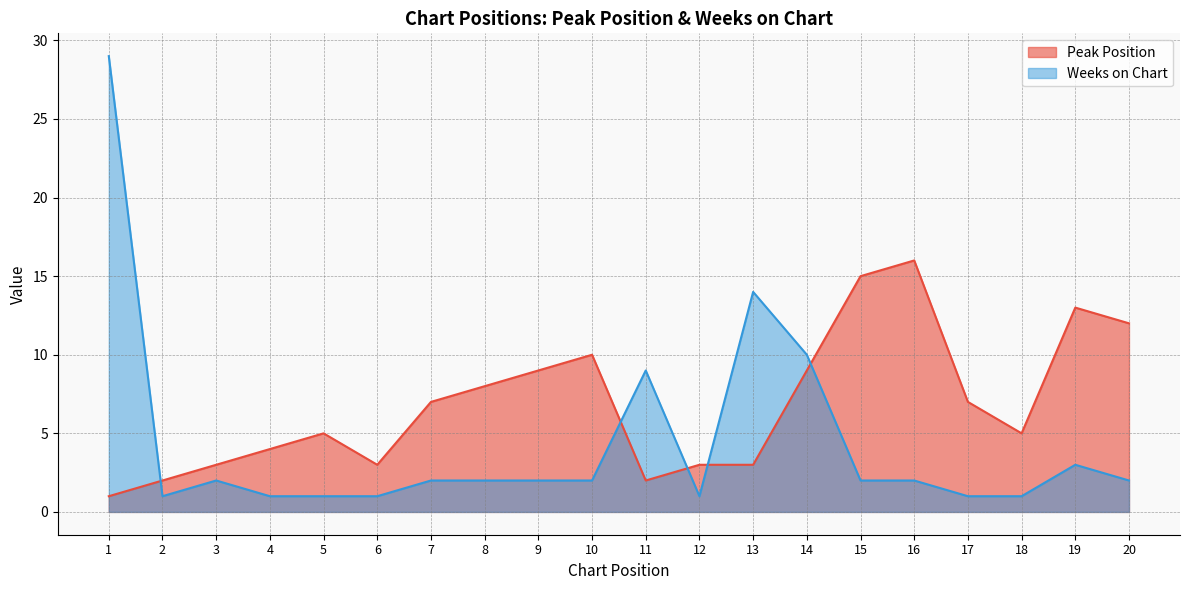

What is the total value across all series at 14?

19